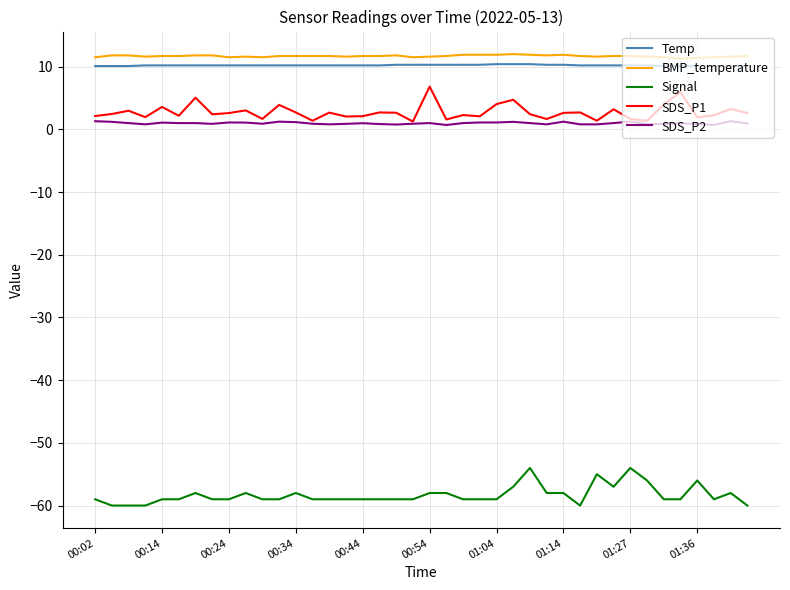

True or false: SDS_P1 and Temp intersect in this chart.

False